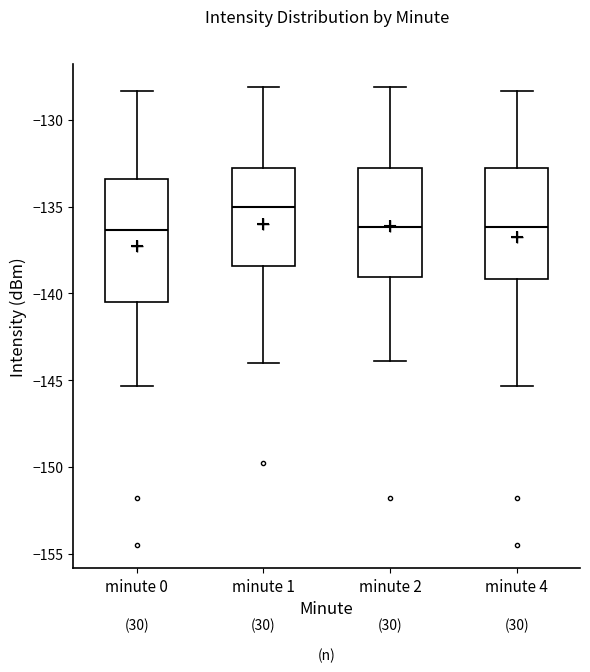

Reading left to right, read every box against the y-axis: the position of its median line, the range the box covers, and the ends of its whiskers. The values are not printed on the chart, so give them approximately, as read against the axis.

minute 0: median -136.5, box -140.5 to -133.5, whiskers -145.5 to -128.5
minute 1: median -135.0, box -138.5 to -133.0, whiskers -144.0 to -128.0
minute 2: median -136.0, box -139.0 to -133.0, whiskers -144.0 to -128.0
minute 4: median -136.0, box -139.0 to -133.0, whiskers -145.5 to -128.5